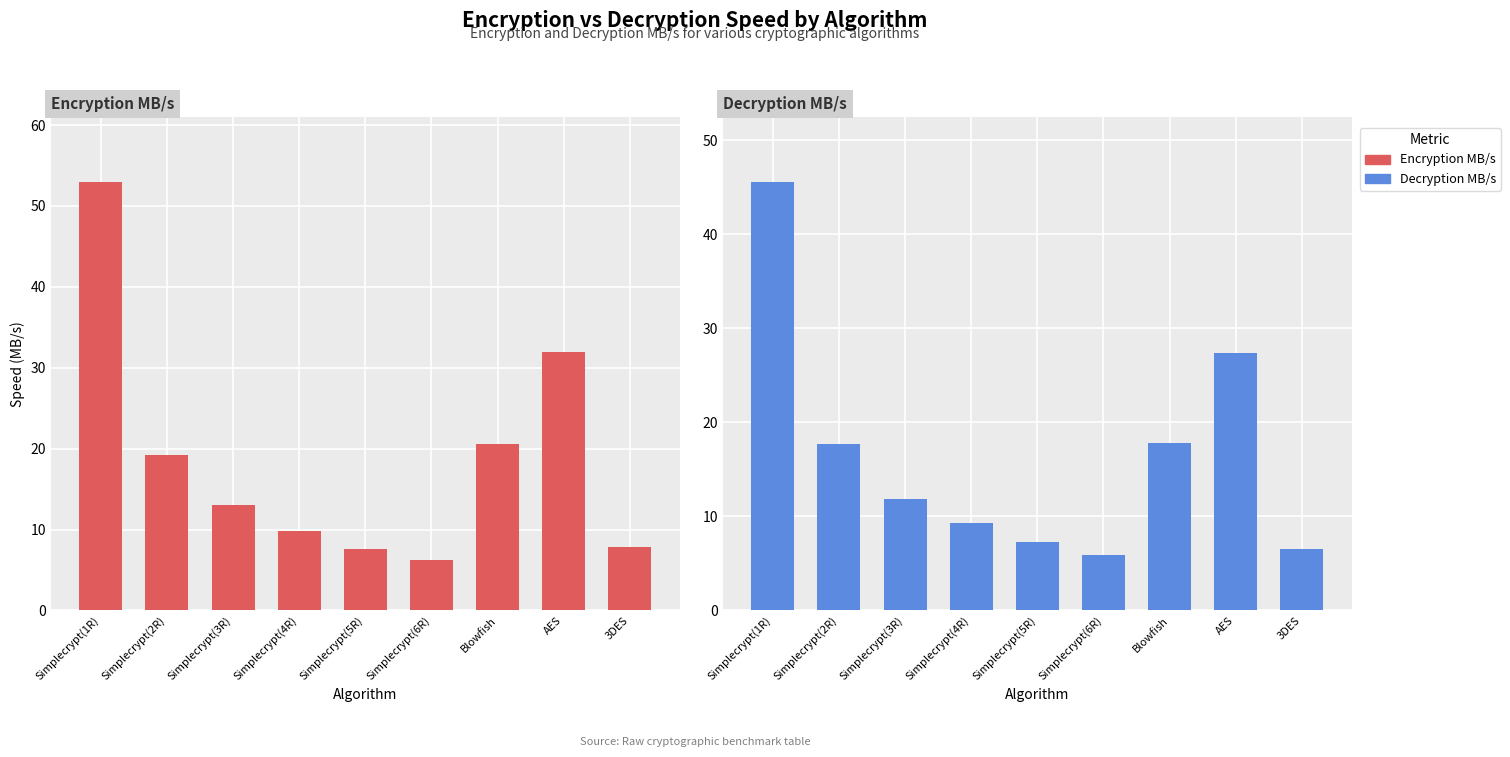

What is the label of the 9th bar from the left?

3DES